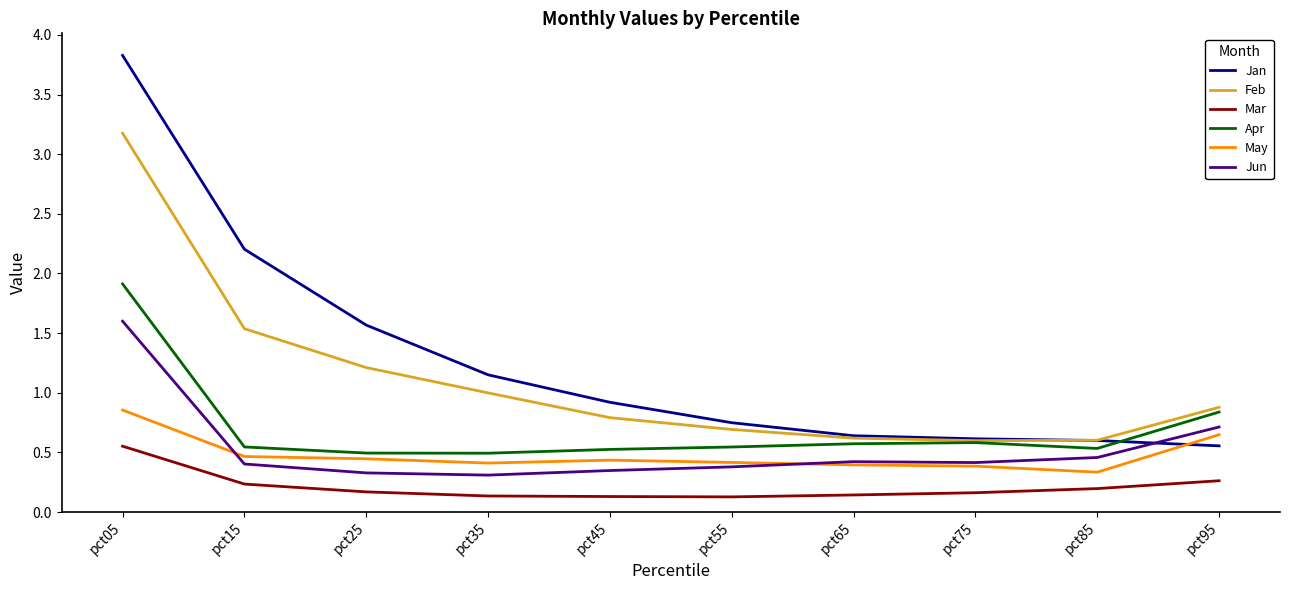

Rank the series by their maximum value, from highest to lowest.

Jan, Feb, Apr, Jun, May, Mar